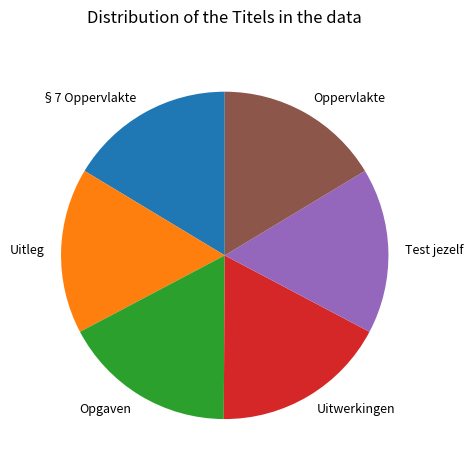

Is there a majority slice in this chart?

No